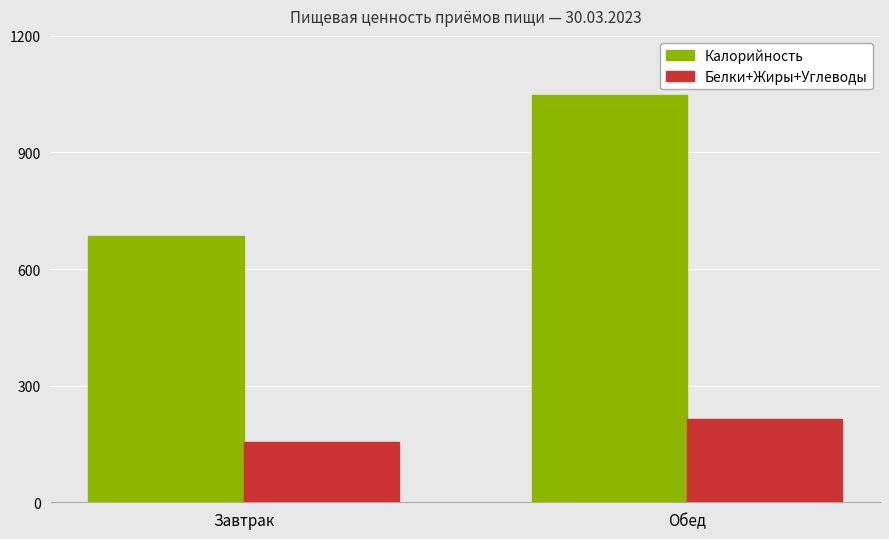

Rank the series by their maximum value, from lowest to highest.

Белки+Жиры+Углеводы, Калорийность